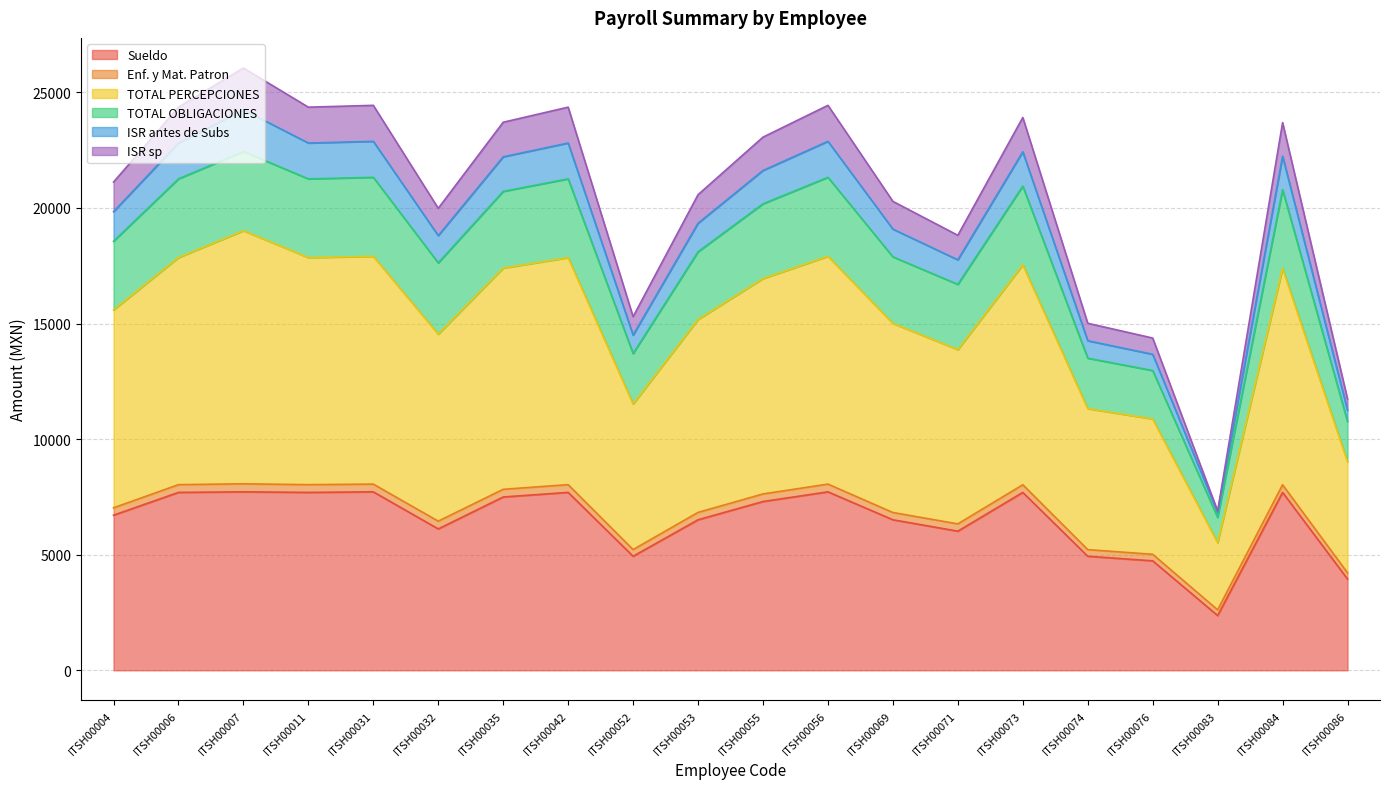

Where is the first local maximum for TOTAL OBLIGACIONES?

ITSH00007